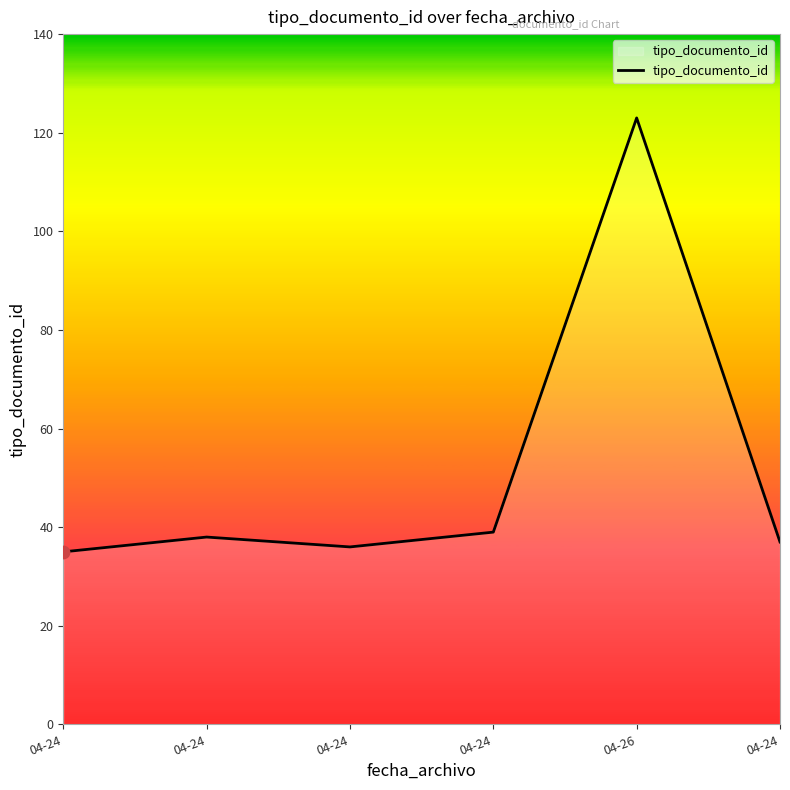

What is the ratio of the value at 04-24 to the value at 04-26?

0.3